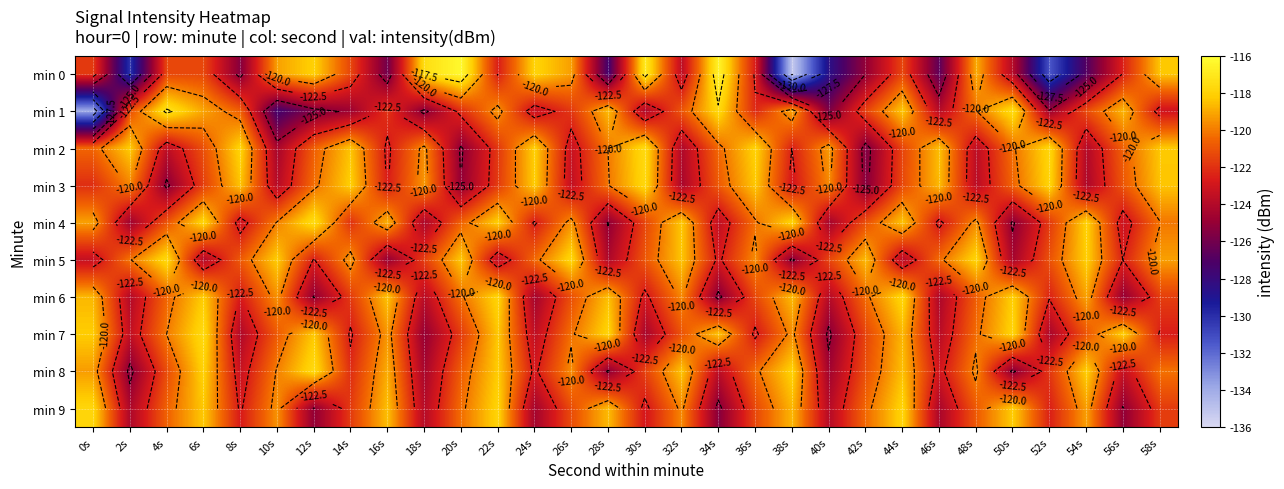

How many values in the min 3 series exceed -120?

11